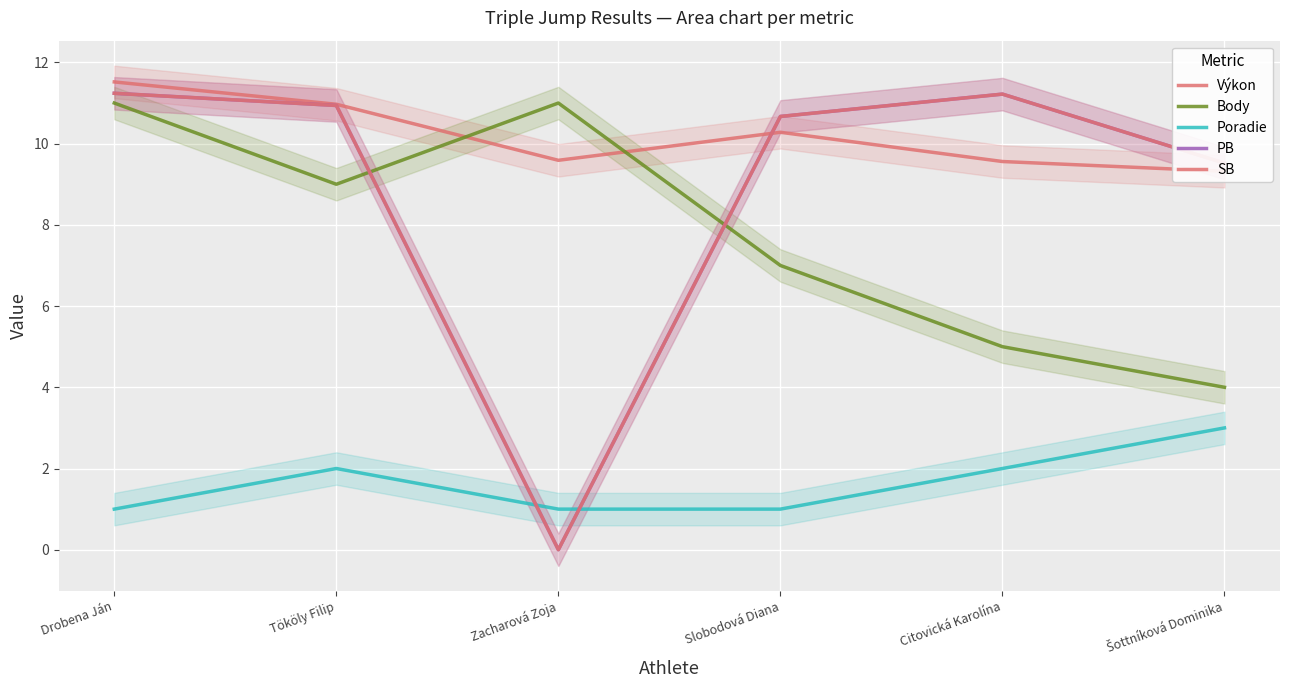

The Body series shows 11.0 at Zacharová Zoja. True or false?

True